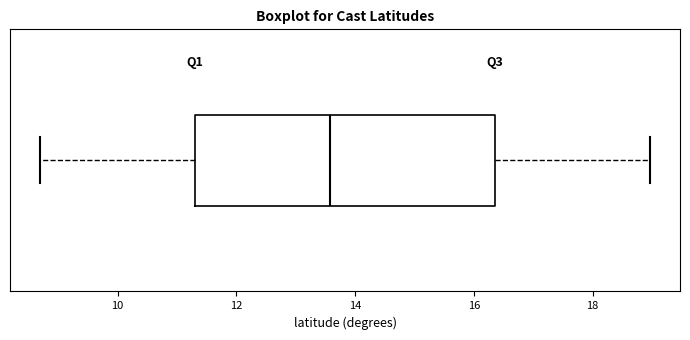

Where is the right edge of the box on the x-axis? The values are not printed on the chart, so give them approximately, as read against the axis.

16.4